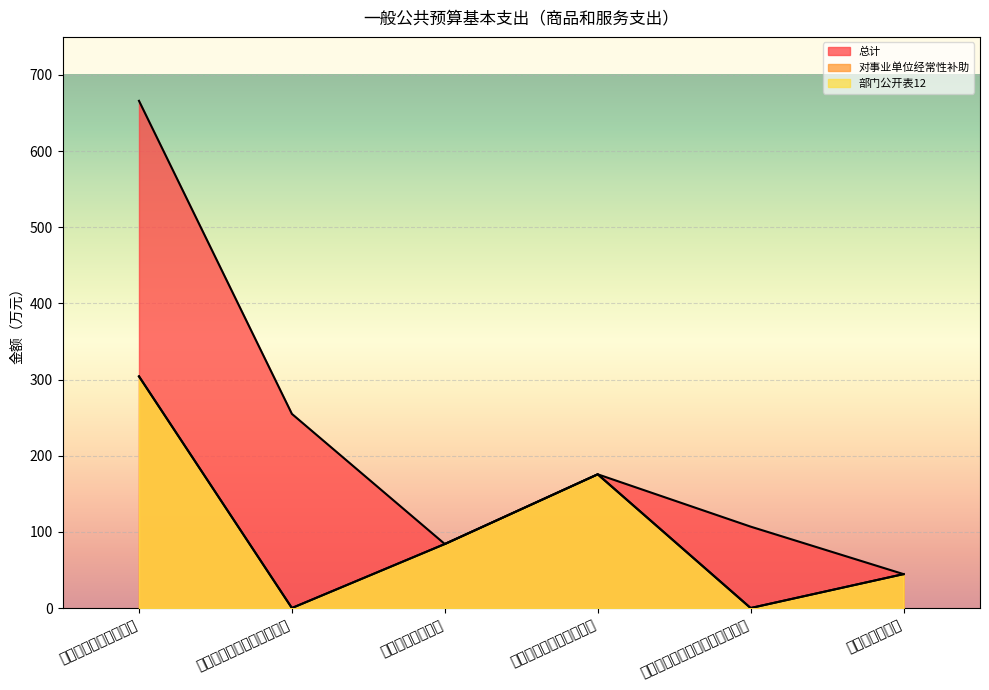

How many interior local peaks does the 总计 series have?

1